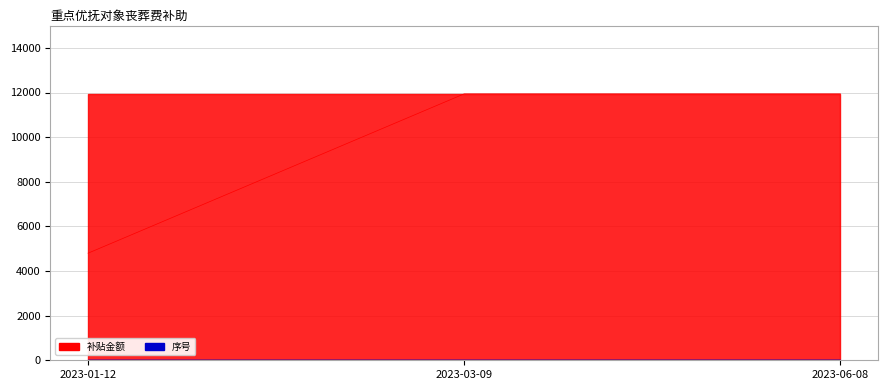

What is the greatest value displayed?

11940